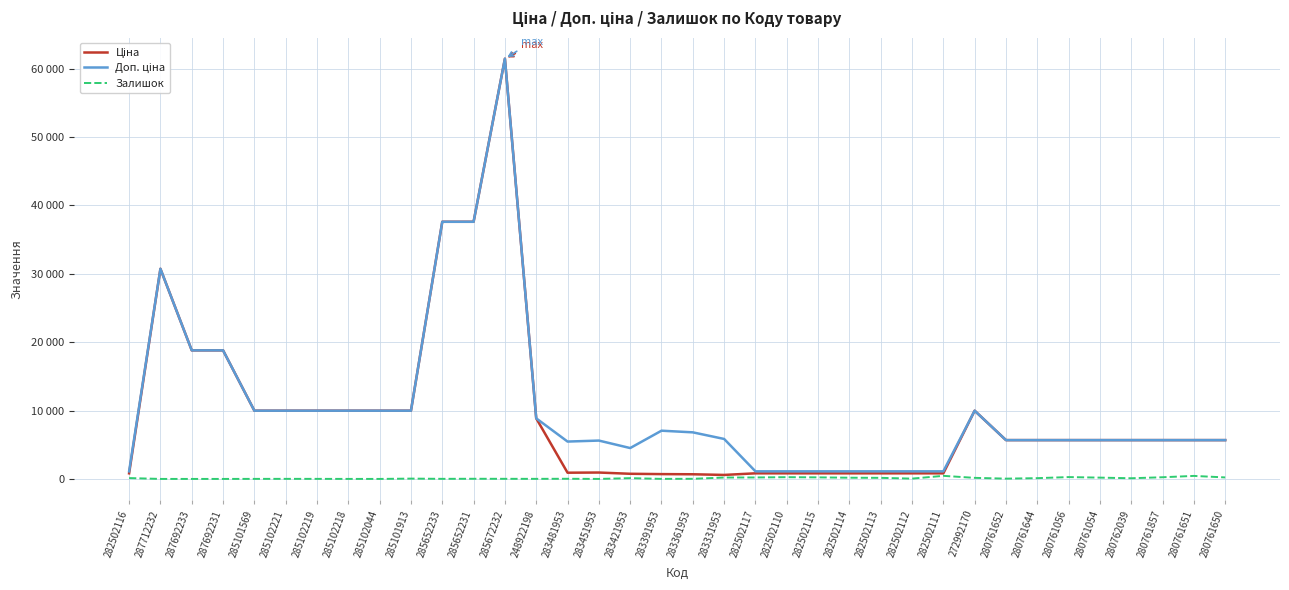

Which has a higher value, 282502111 or 280761652?

280761652